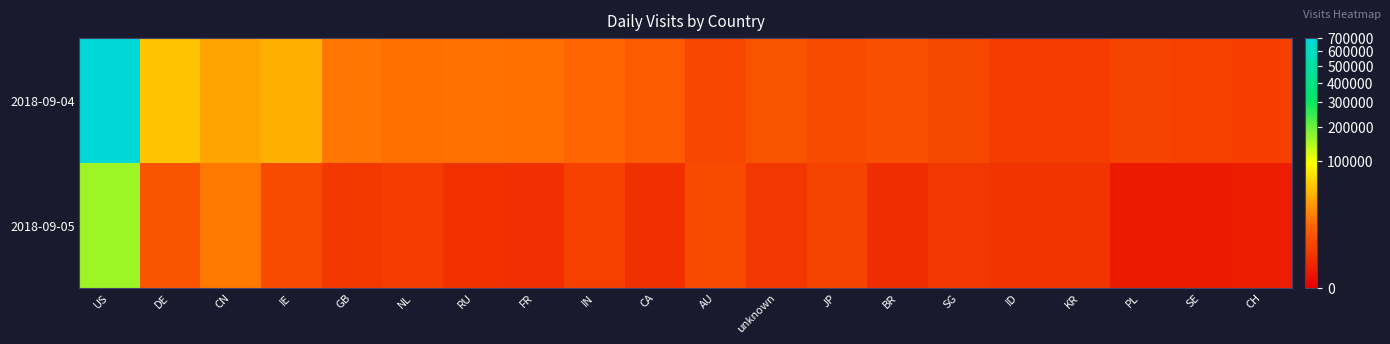

Which series changed the most between CA and SE?

2018-09-04